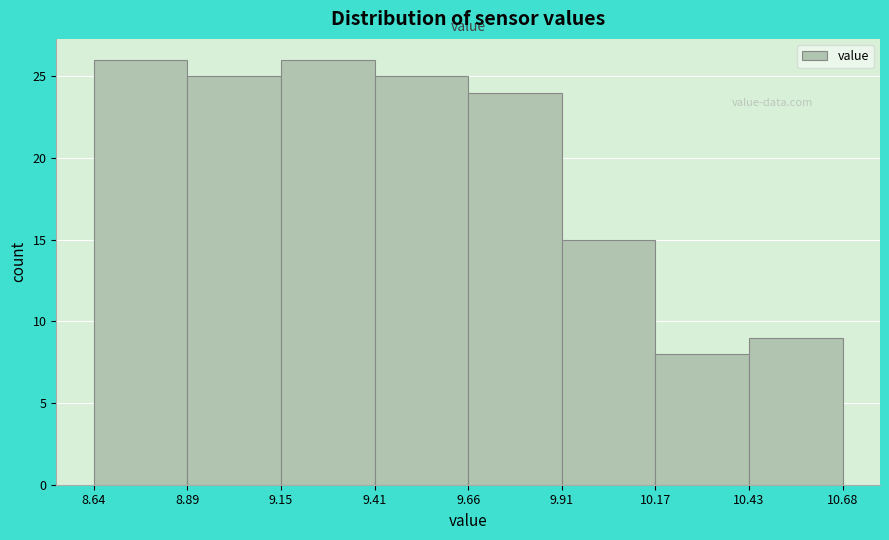

Reading left to right, list every bar in this chart as the range it spans on the x-axis followed by its height. The values are not printed on the chart, so give them approximately, as read against the axis.

8.64 to 8.89: 26
8.89 to 9.15: 25
9.15 to 9.41: 26
9.41 to 9.66: 25
9.66 to 9.91: 24
9.91 to 10.17: 15
10.17 to 10.43: 8
10.43 to 10.68: 9